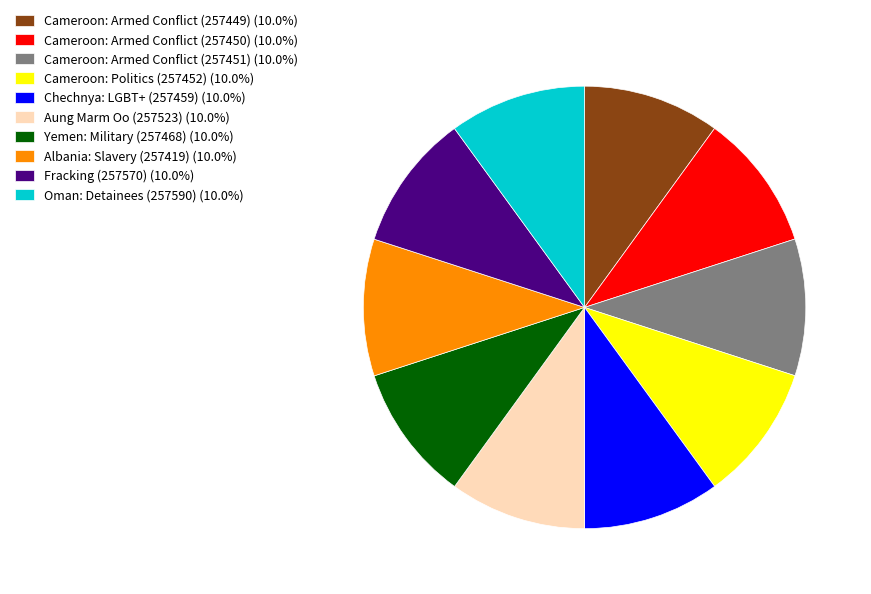

Is Yemen: Military (257468) (10.0%) the majority of the pie?

No